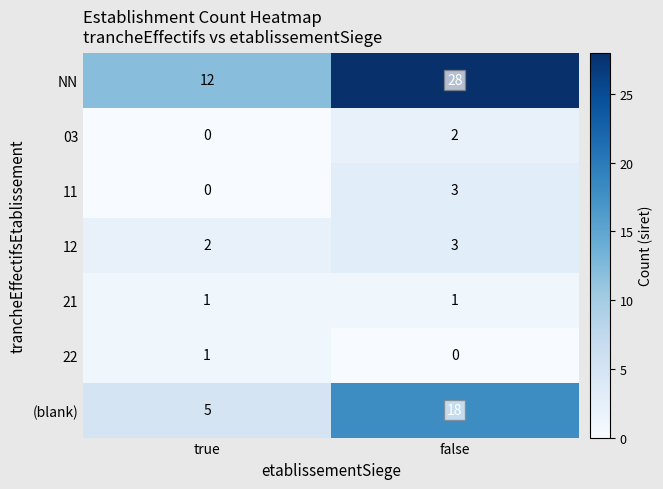

Which series has the largest total across all categories?

NN